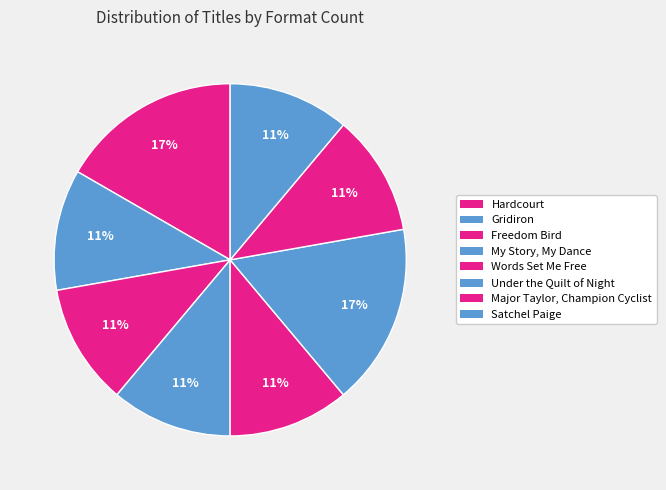

The Gridiron slice represents 11% of the pie. True or false?

True